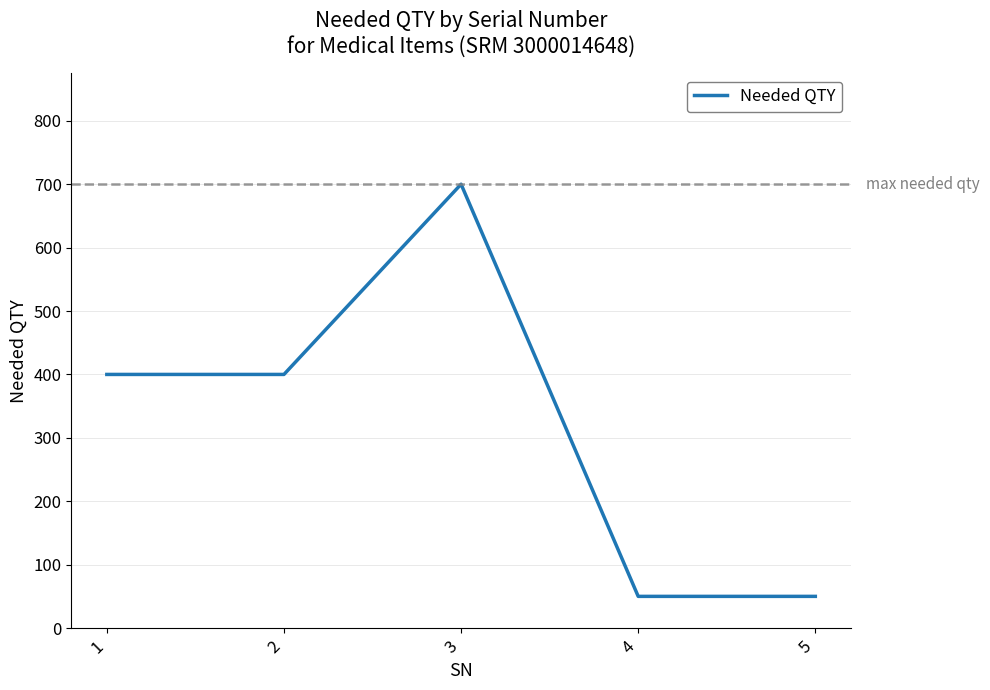

The chart shows a value of 50 at 4. True or false?

True